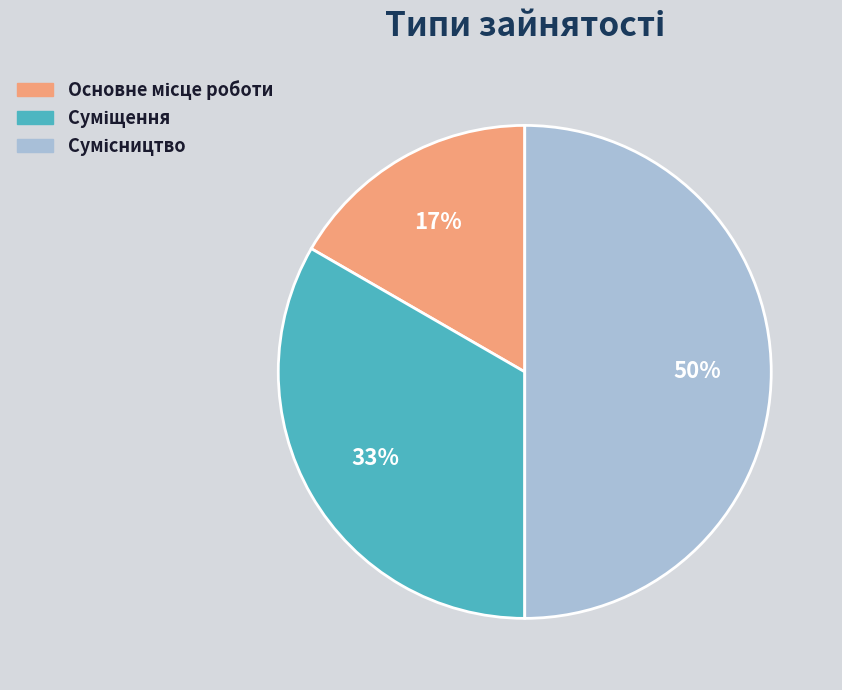

To the nearest percent, what is the difference between the largest and smallest slice percentages?

33%